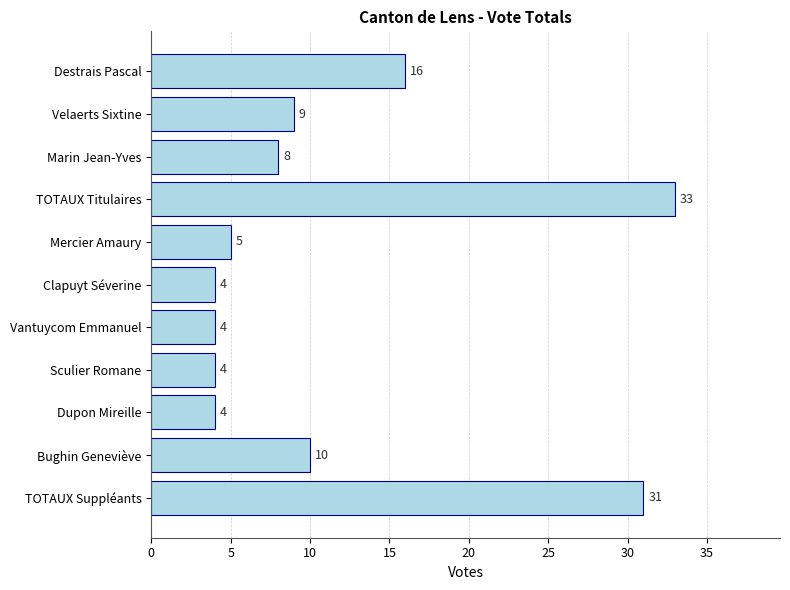

Is it true that the value at TOTAUX Suppléants is 18?

False